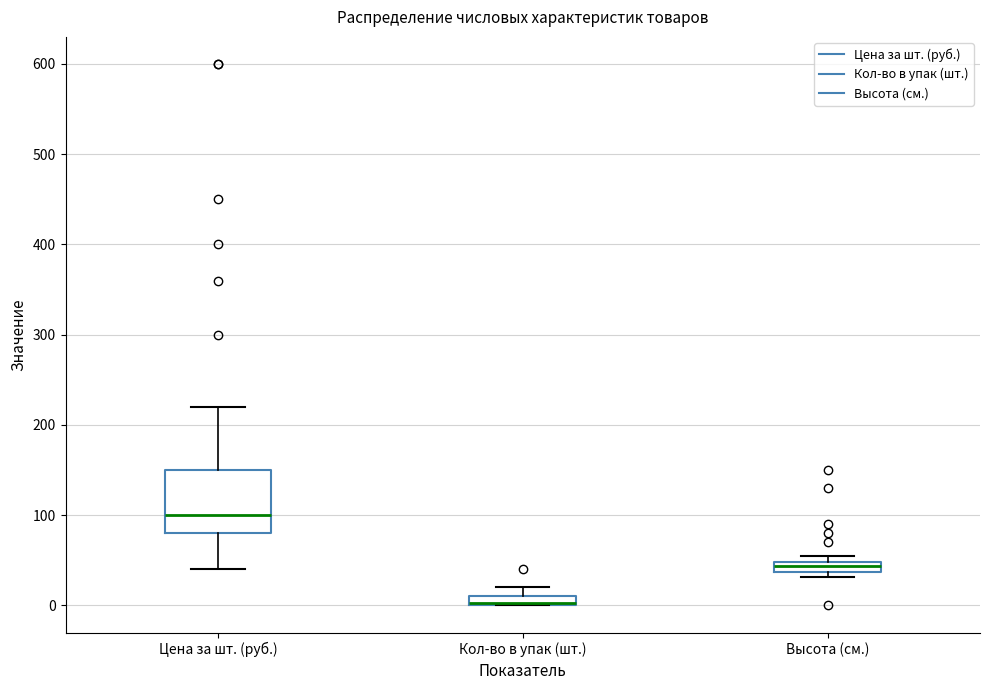

Where is the lower edge of the box for Высота (см.) on the y-axis? The values are not printed on the chart, so give them approximately, as read against the axis.

40